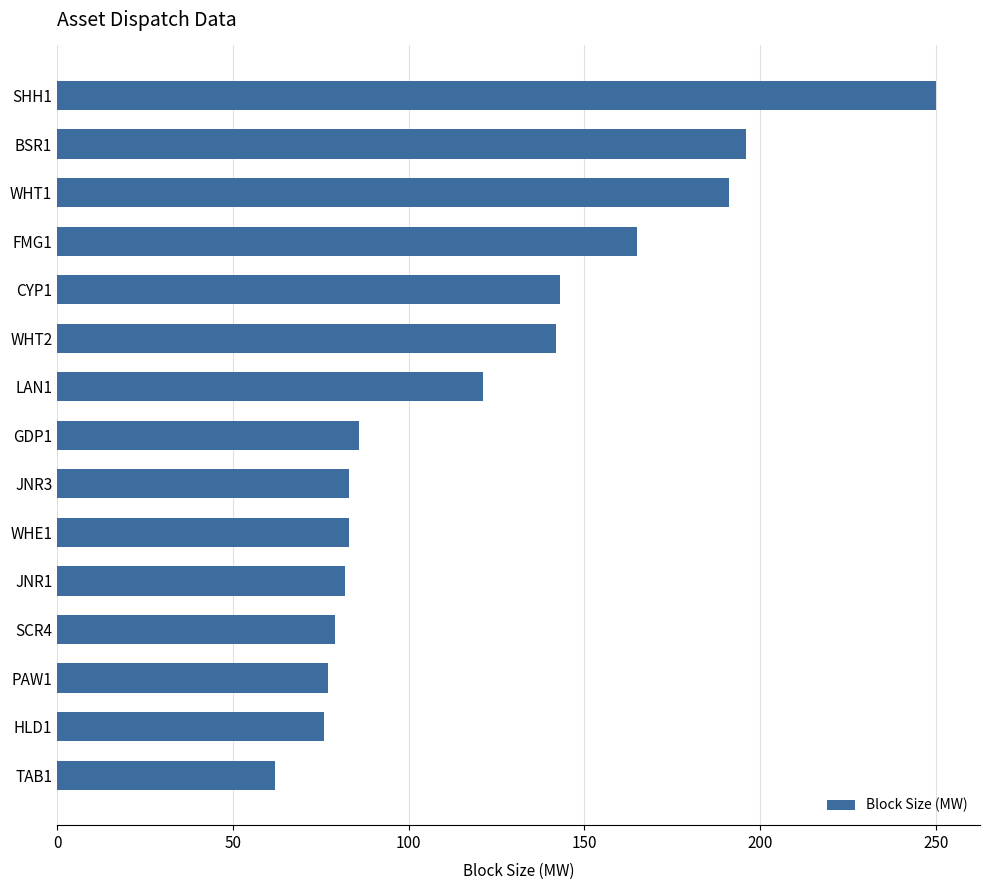

What is the difference between the second highest and second lowest values?

120